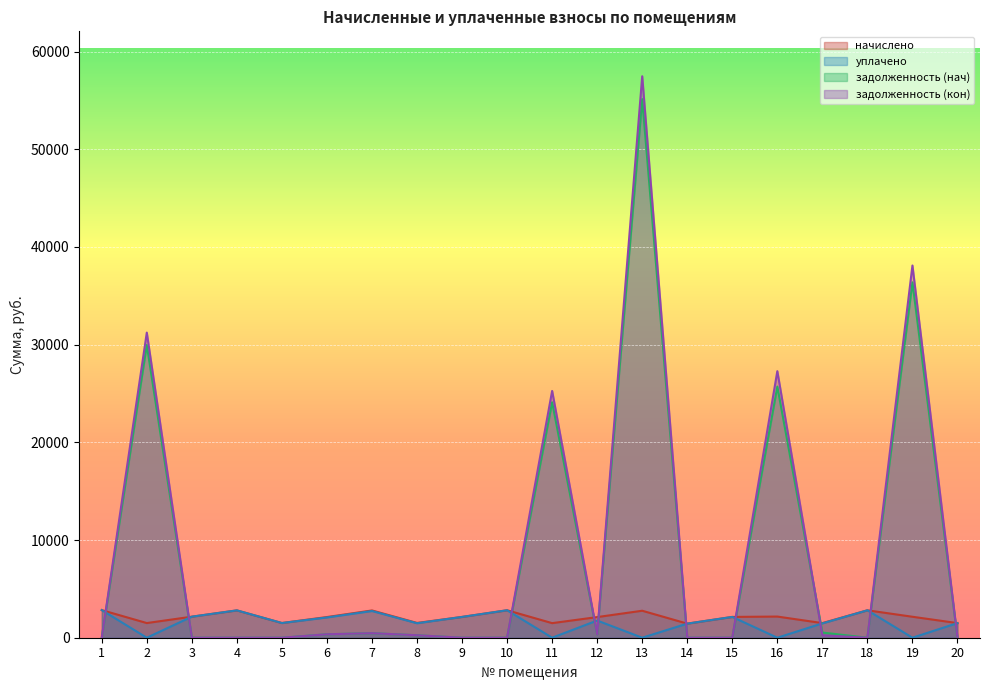

Which series has the largest range (max minus min)?

задолженность (кон)